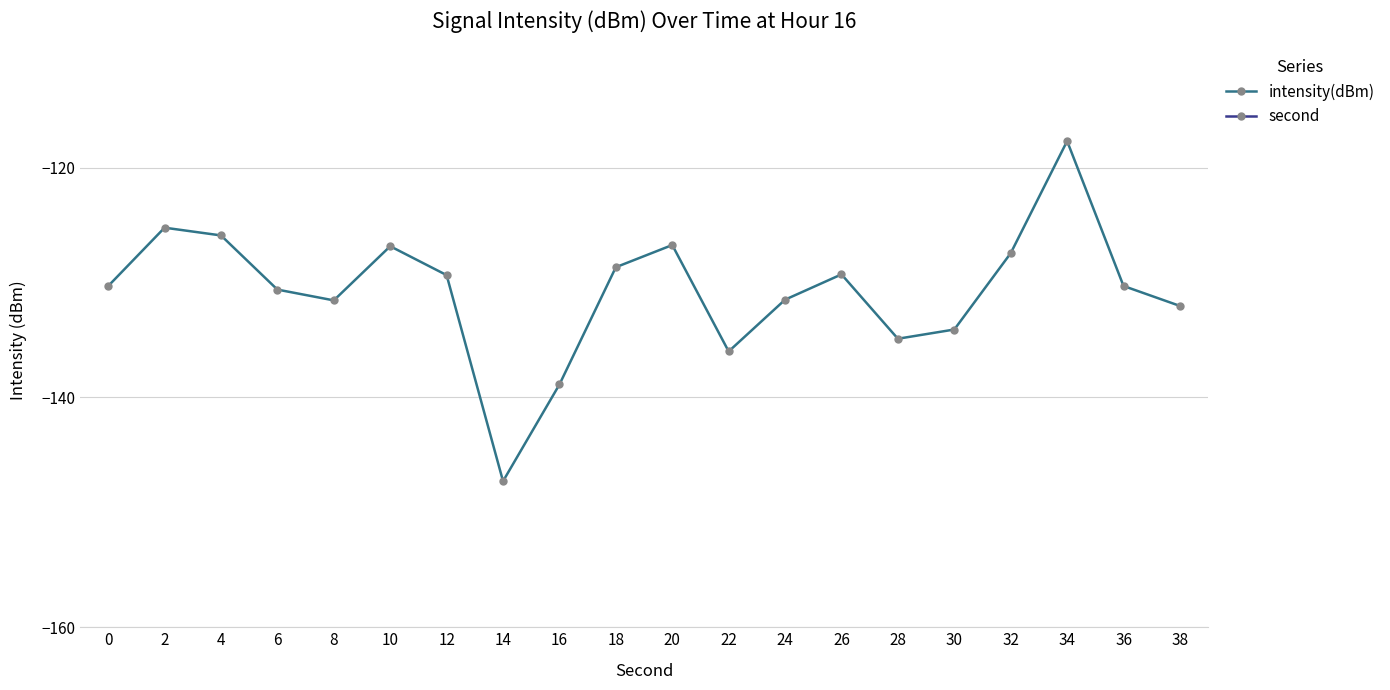

What is the difference between the second highest and second lowest values in the intensity(dBm) series?

13.6